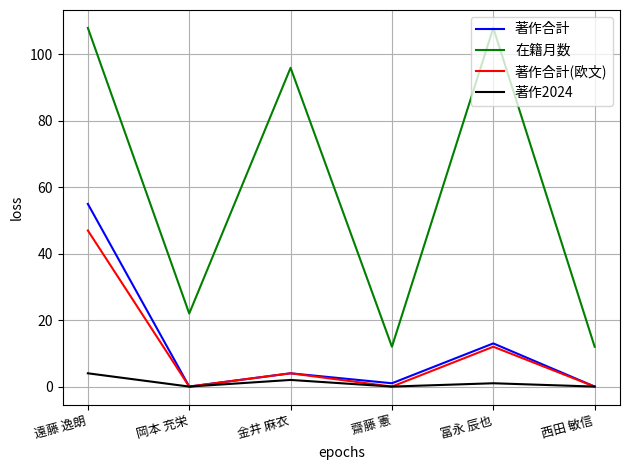

What is the greatest value displayed?

108